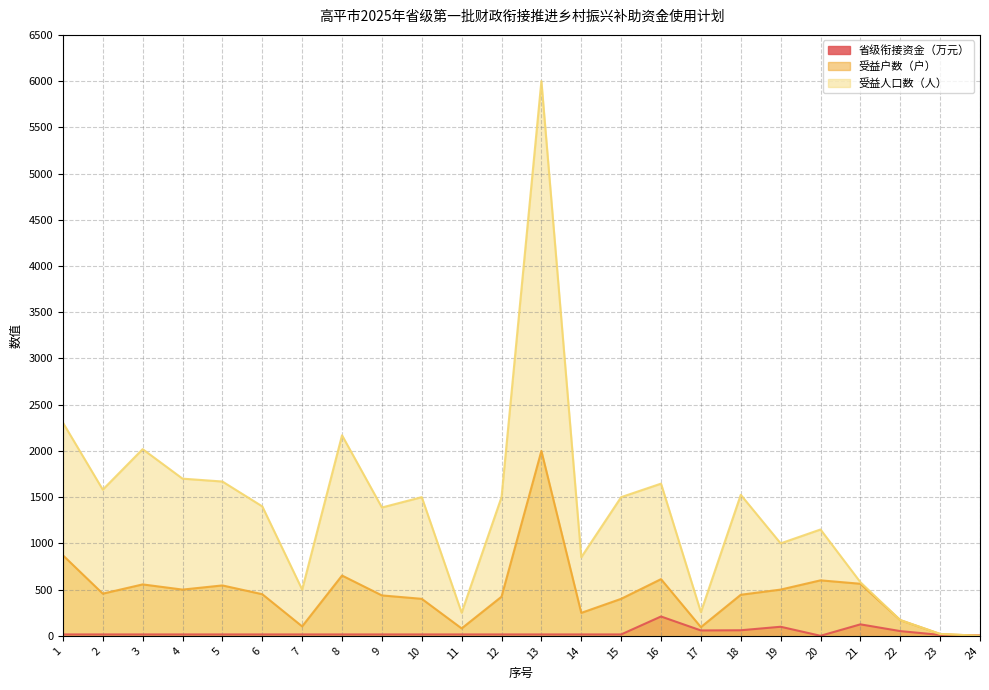

What value does the 省级衔接资金（万元） series have at 16?

209.0